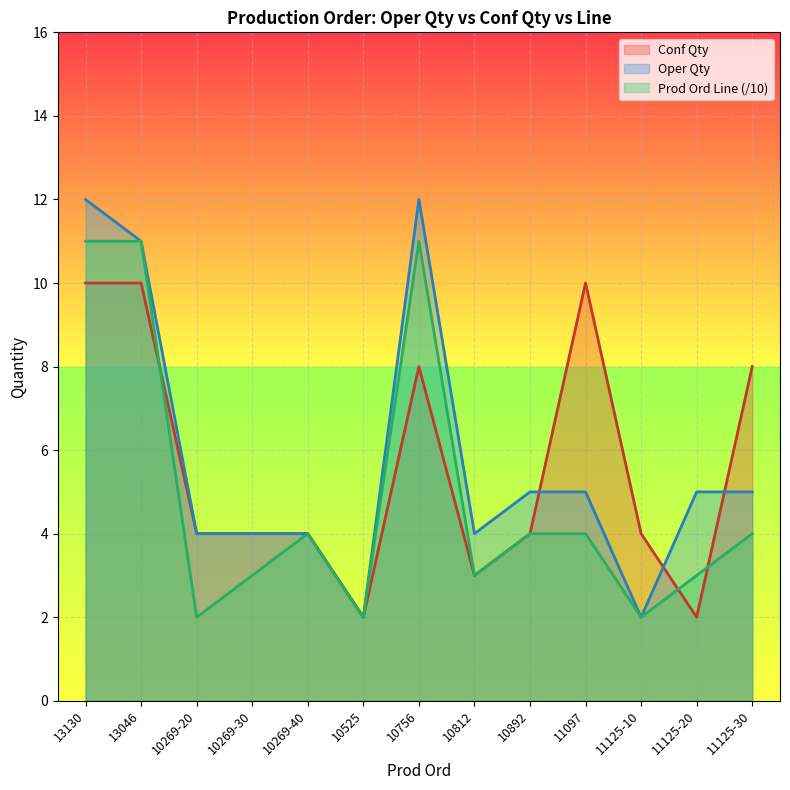

What is the difference between the Prod Ord Line values at 11125-30 and 11125-20?

1